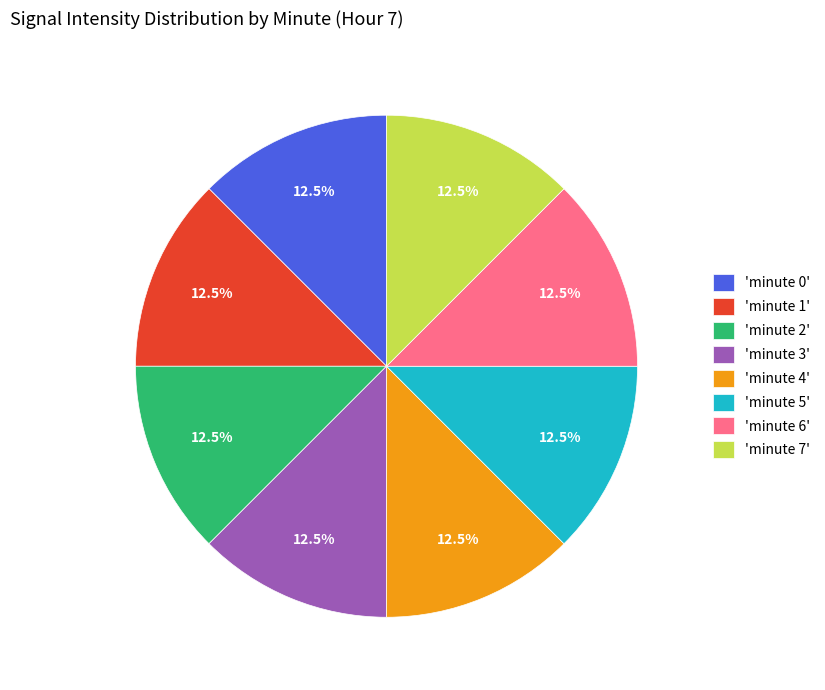

Does 'minute 1' represent more than half of the total?

No